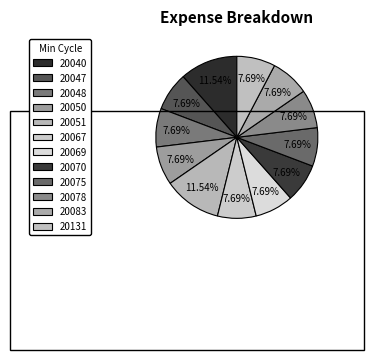

What is the smallest slice in the pie chart?

20047